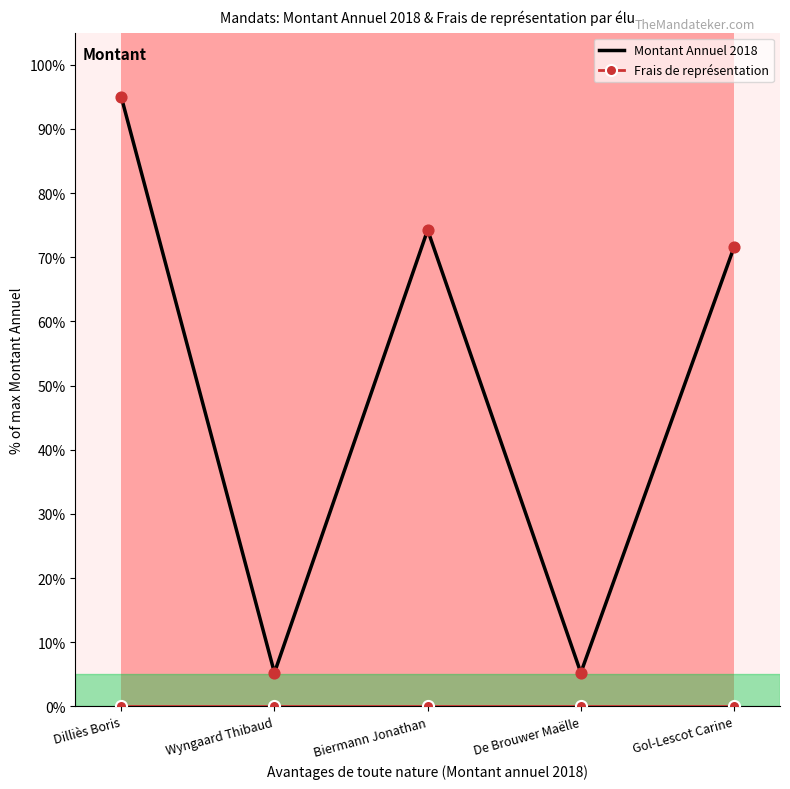

At how many categories does at least one series exceed 18?

3